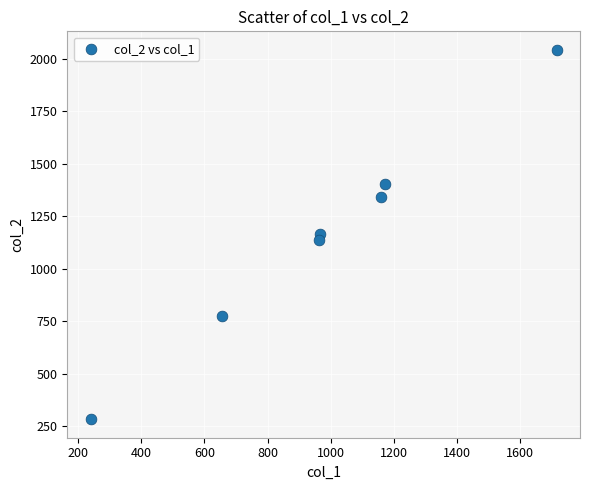

What is the range of X values (max minus min)?

1475.0